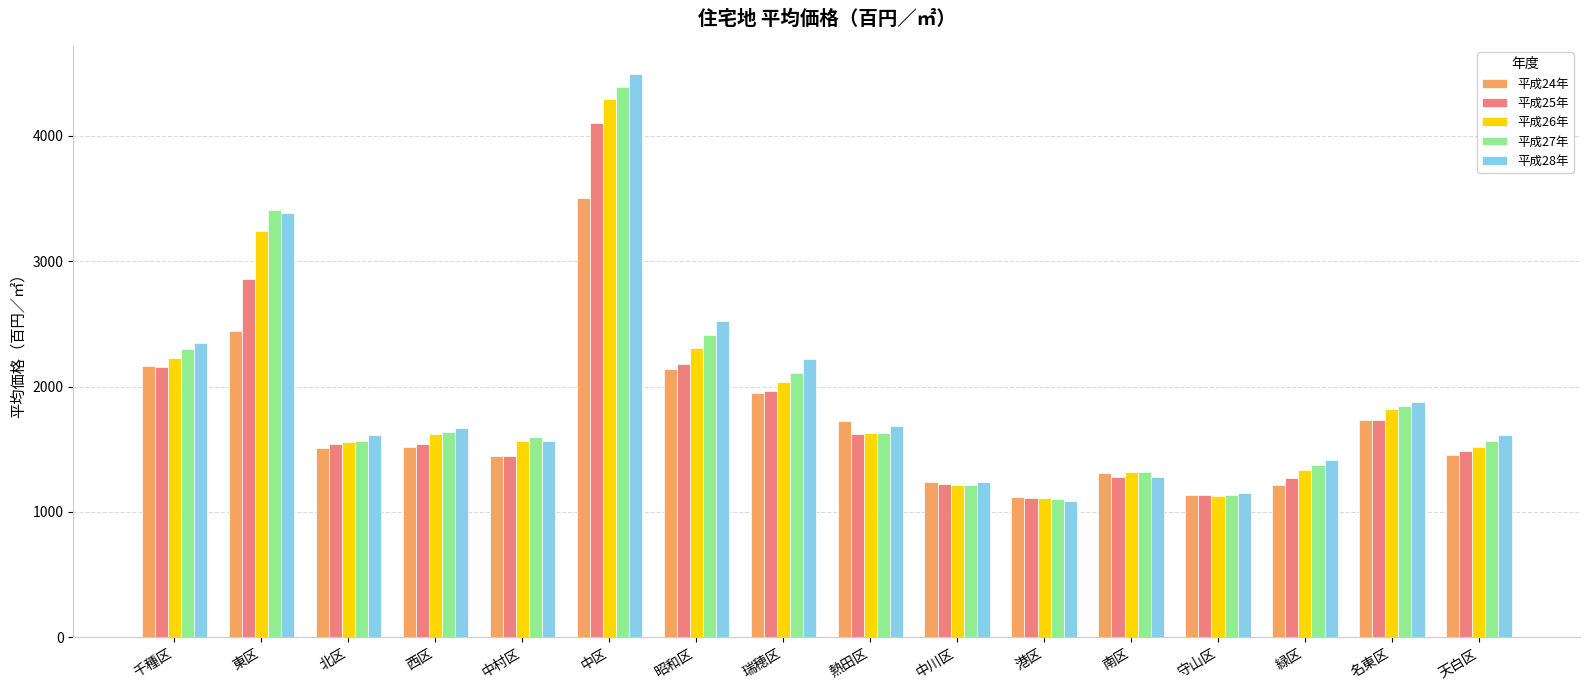

What position from the left is 北区?

3